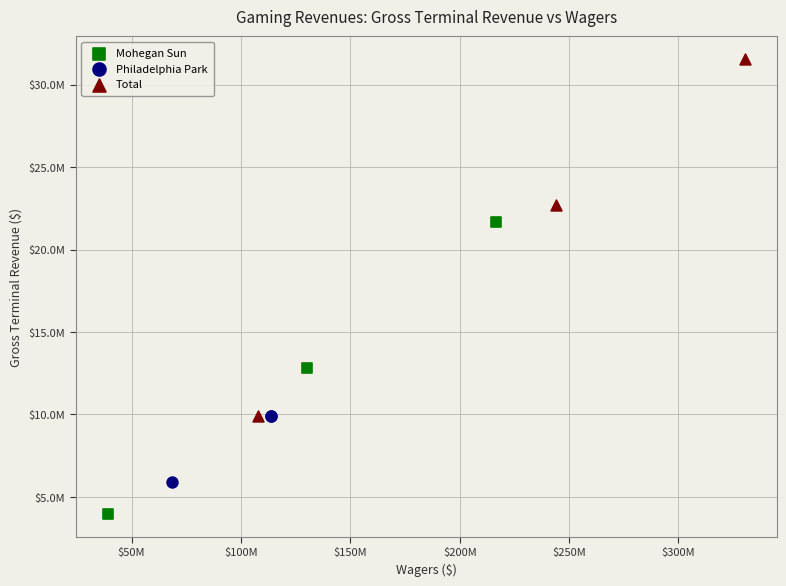

What are all the series names shown in the legend?

Mohegan Sun, Philadelphia Park, Total